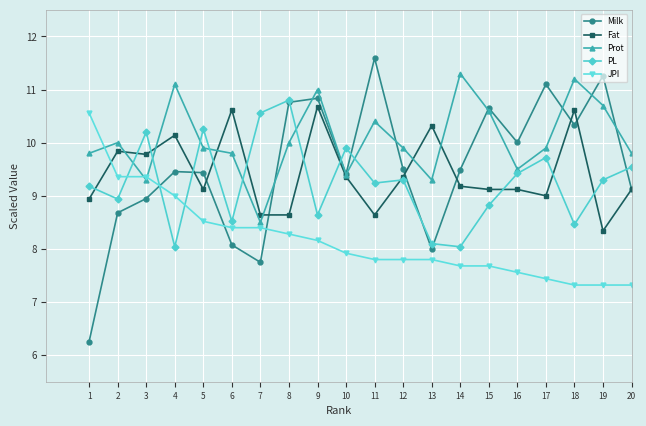

Rank the series at 5 from lowest to highest value.

JPI, Fat, Milk, Prot, PL